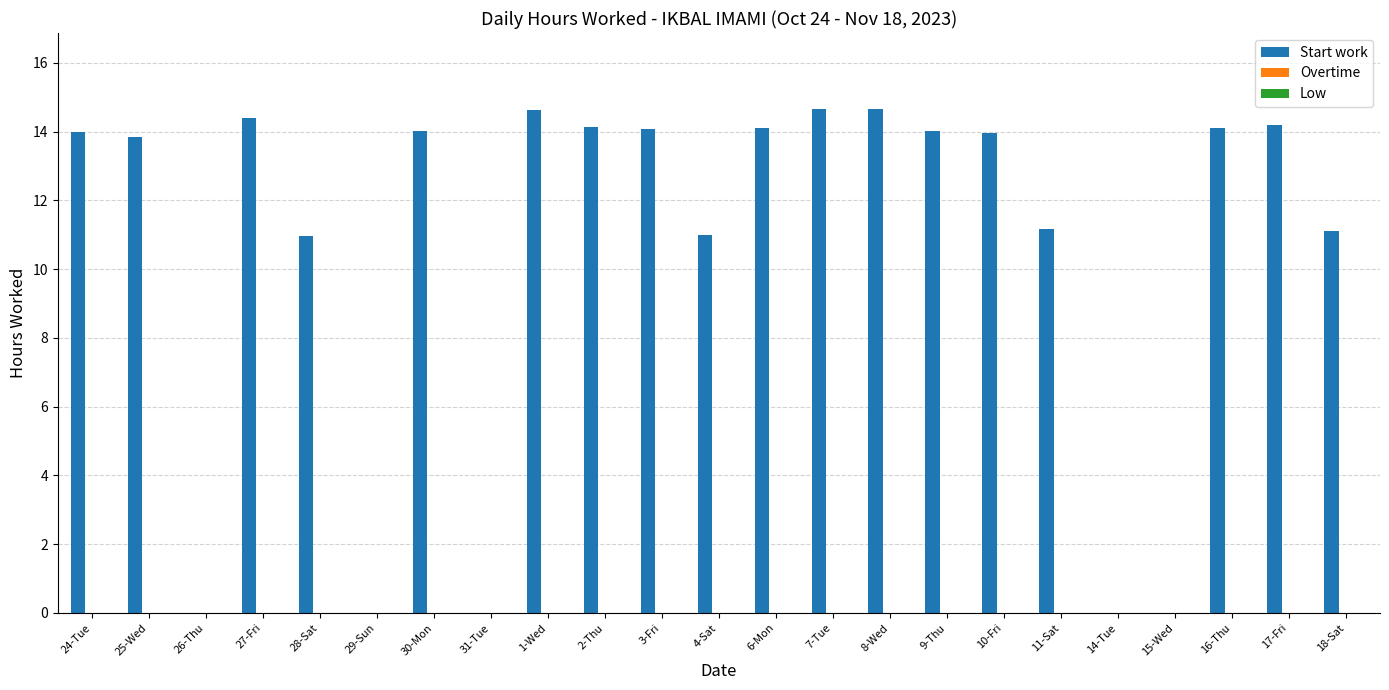

True or false: the data shows 3.1 at 30-Mon.

False